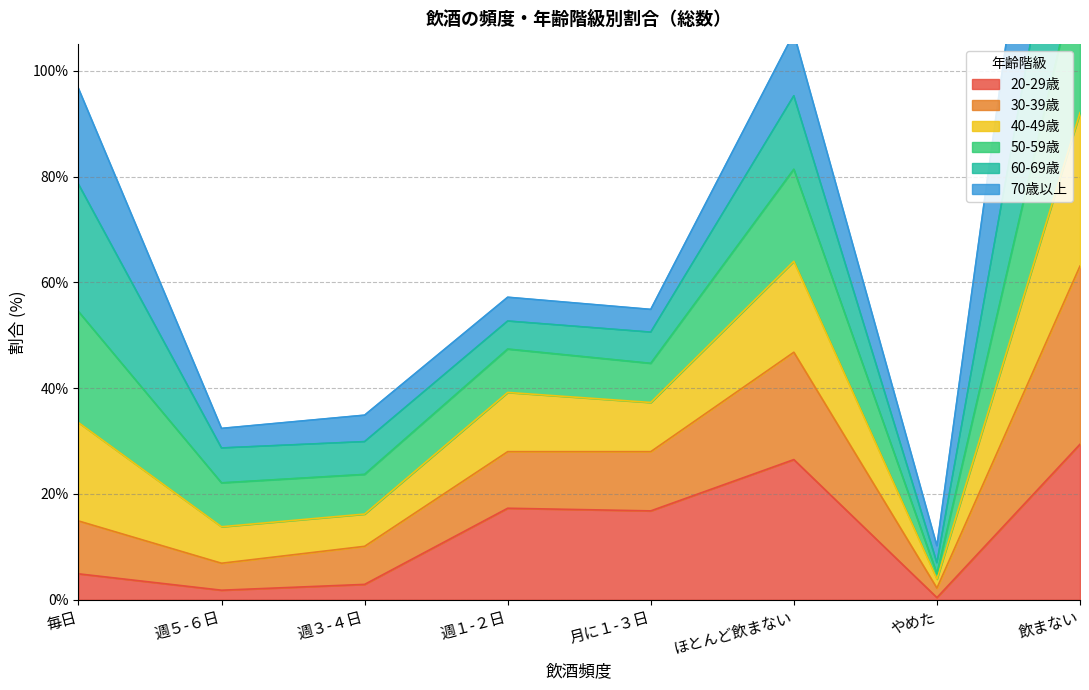

The value of 20-29歳 at 週１-２日 is 4.1. True or false?

False